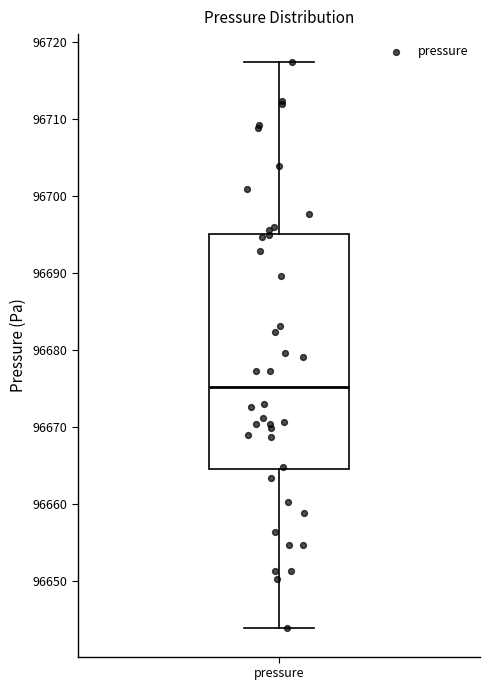

Transcribe this box plot: give where the median line is, the range the box spans, and where the two whiskers end, as read against the y-axis. The values are not printed on the chart, so give them approximately, as read against the axis.

median 96675, box 96665 to 96695, whiskers 96644 to 96717